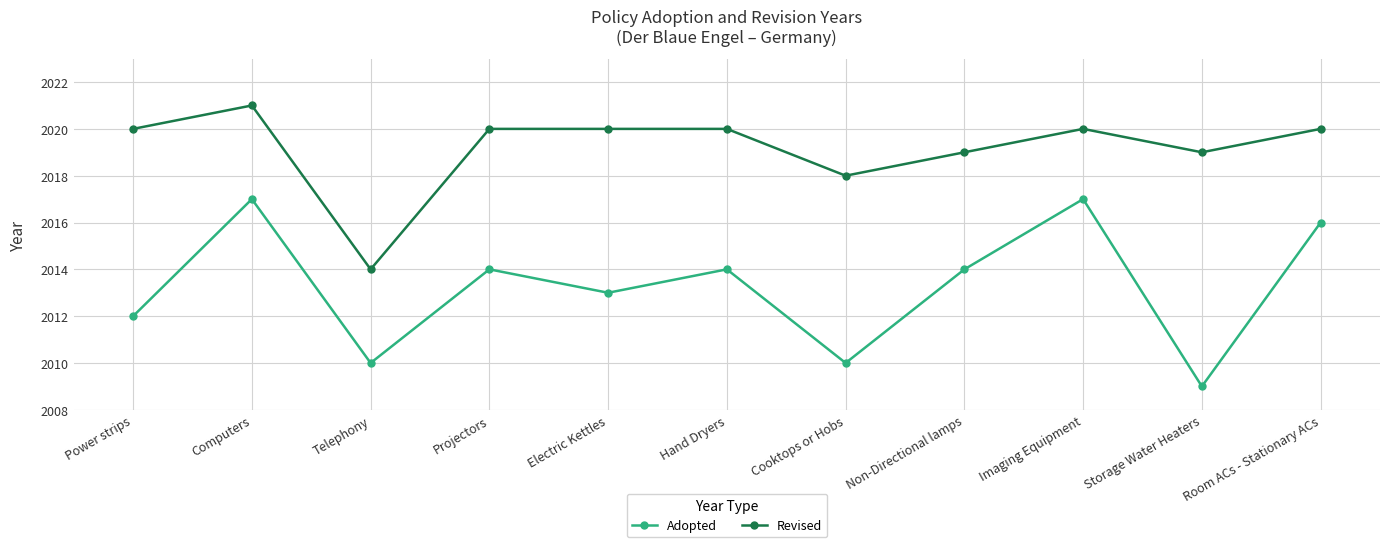

Reading right to left, what are all the values shown in this chart?

Adopted: Room ACs - Stationary ACs=2016	Storage Water Heaters=2009	Imaging Equipment=2017	Non-Directional lamps=2014	Cooktops or Hobs=2010	Hand Dryers=2014	Electric Kettles=2013	Projectors=2014	Telephony=2010	Computers=2017	Power strips=2012
Revised: Room ACs - Stationary ACs=2020	Storage Water Heaters=2019	Imaging Equipment=2020	Non-Directional lamps=2019	Cooktops or Hobs=2018	Hand Dryers=2020	Electric Kettles=2020	Projectors=2020	Telephony=2014	Computers=2021	Power strips=2020